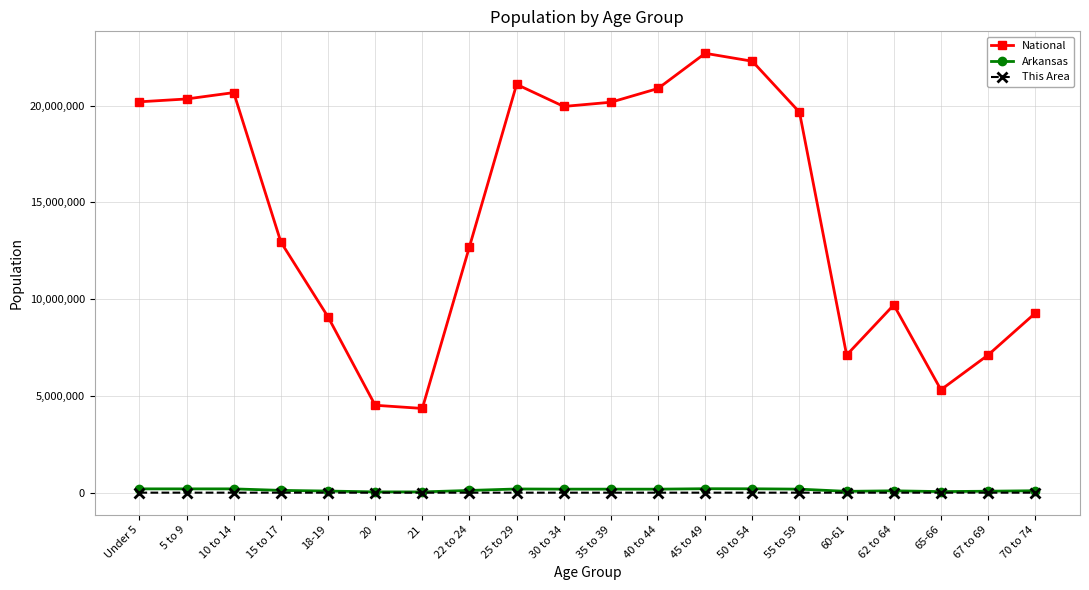

True or false: National and Arkansas cross at least once.

False